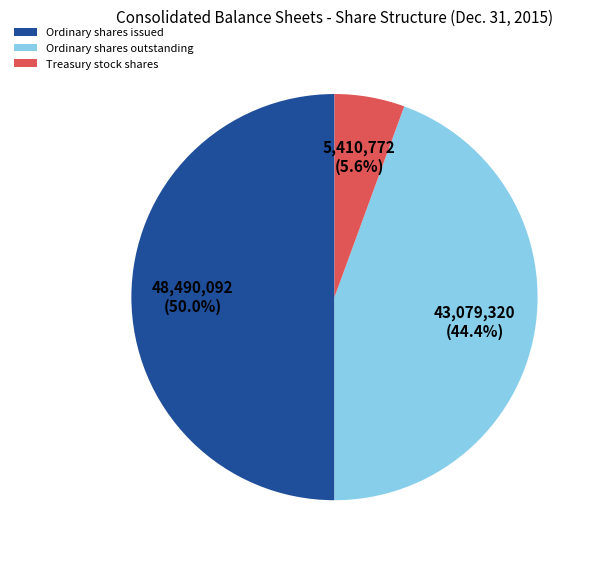

To the nearest percent, what is the average slice percentage?

33%